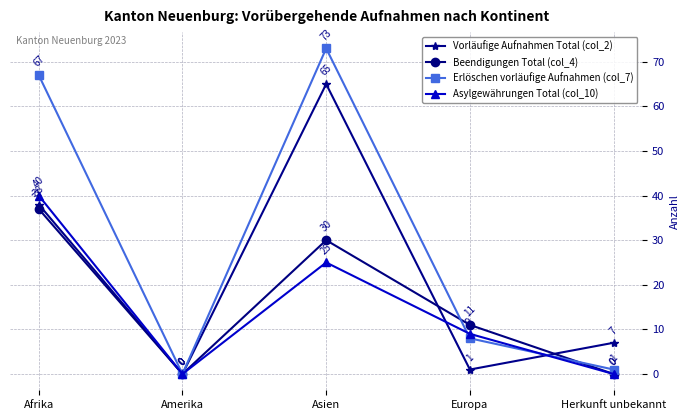

Which series has the widest spread of values?

Erlöschen vorläufige Aufnahmen (col_7)